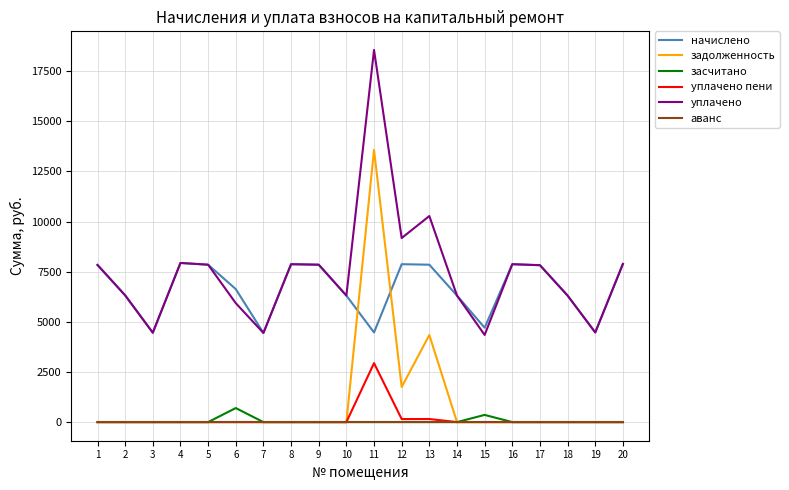

What are all the series names shown in the legend?

начислено, задолженность, засчитано, уплачено пени, уплачено, аванс